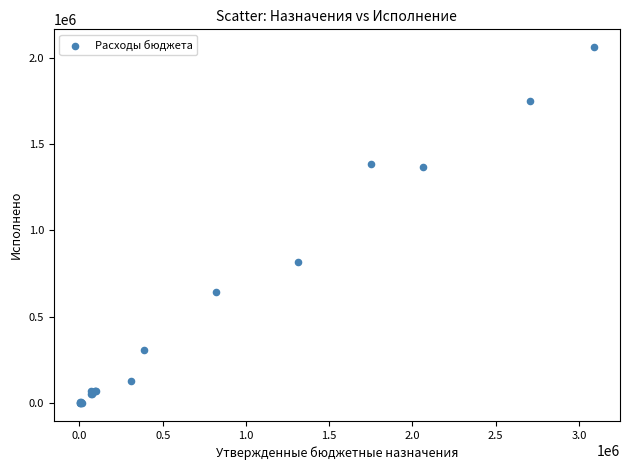

What Y value in the scatter plot is closest to 1030755?

819286.5